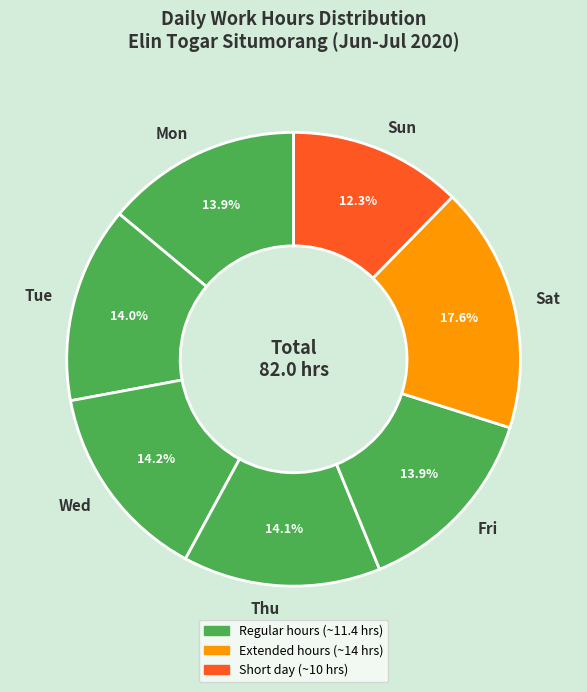

True or false: Sun accounts for 12% of the total.

True